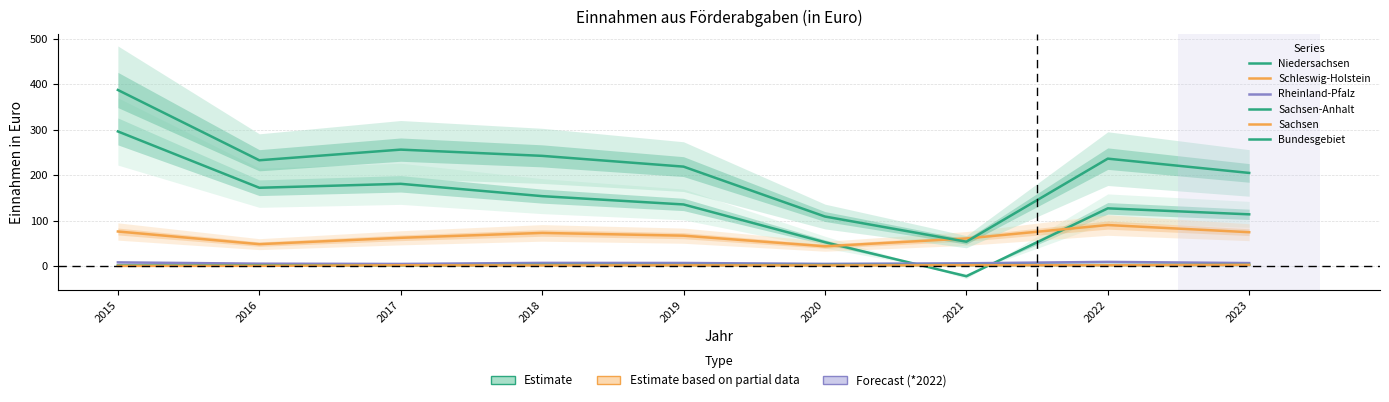

How many lines are shown in the chart?

6